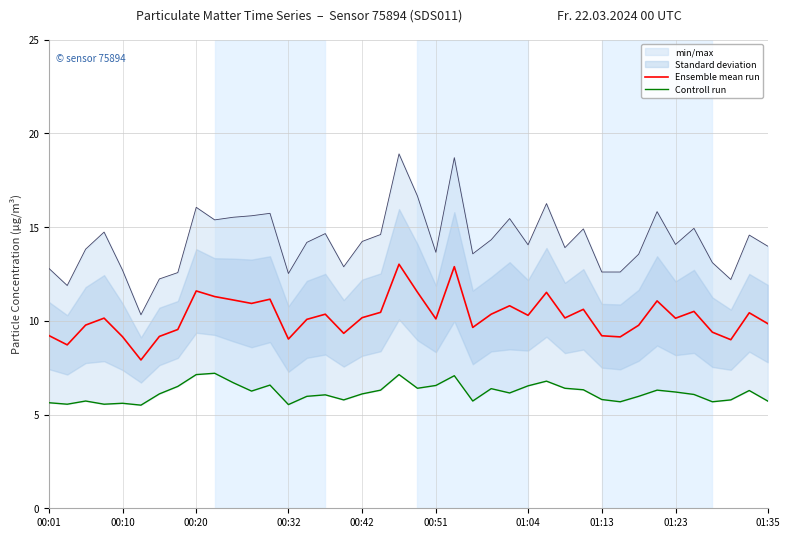

Rank the series by their maximum value, from highest to lowest.

Ensemble mean run, Controll run